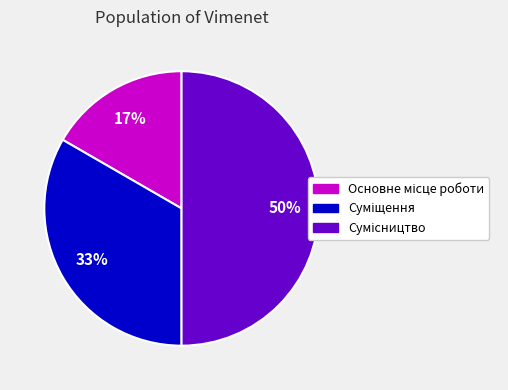

To the nearest percent, what is the difference between the largest and smallest slice percentages?

33%